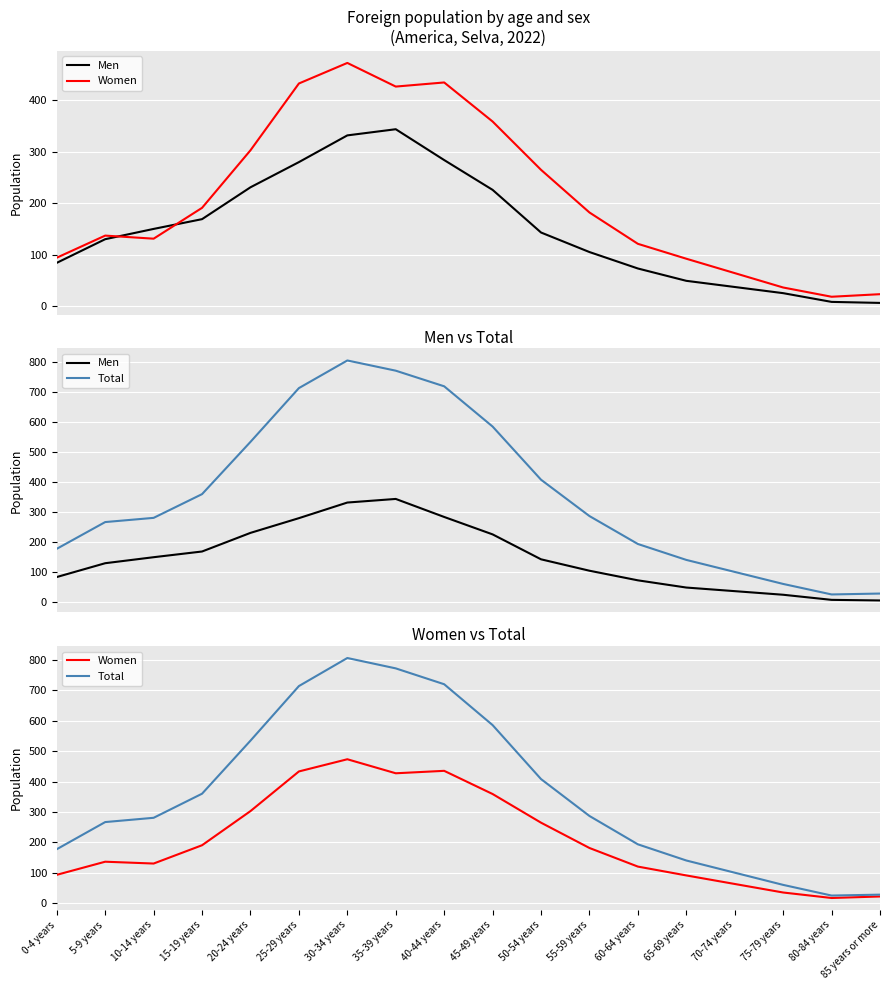

What is the greatest value displayed?

805